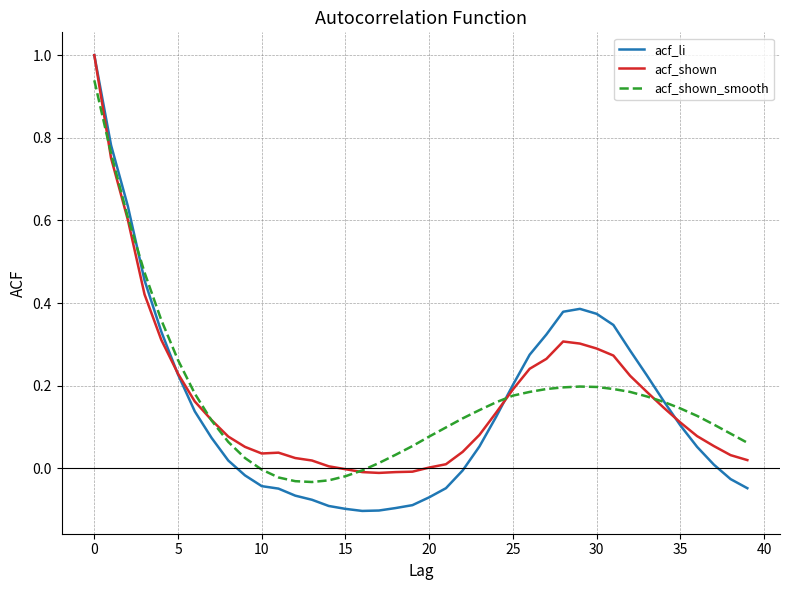

Which series ends up on top after the final intersection of acf_shown_smooth and acf_li?

acf_shown_smooth